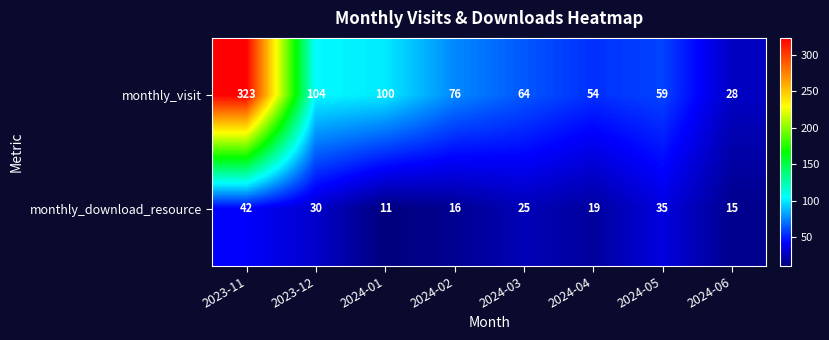

What is the lowest value of the monthly_visit series?

28